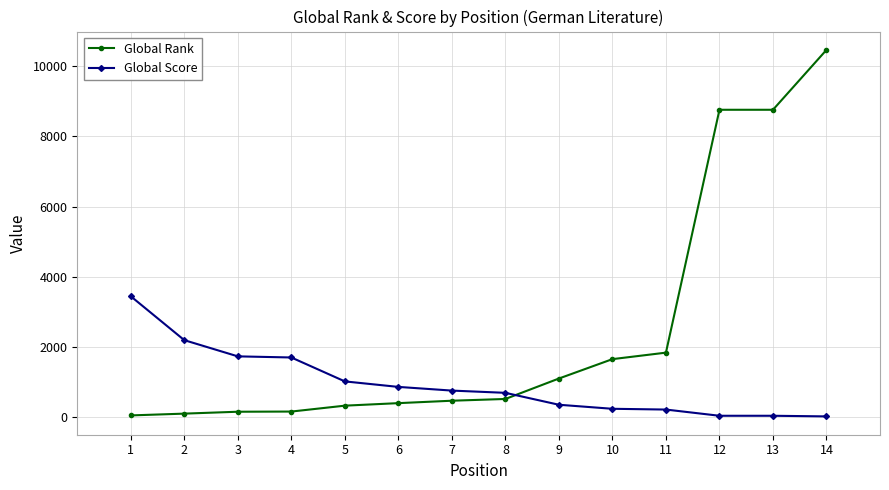

The value of Global Score at 6 is 856. True or false?

True